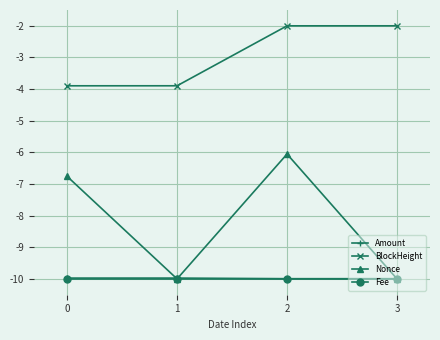

Is it true that Nonce equals -10.0 at 3?

True